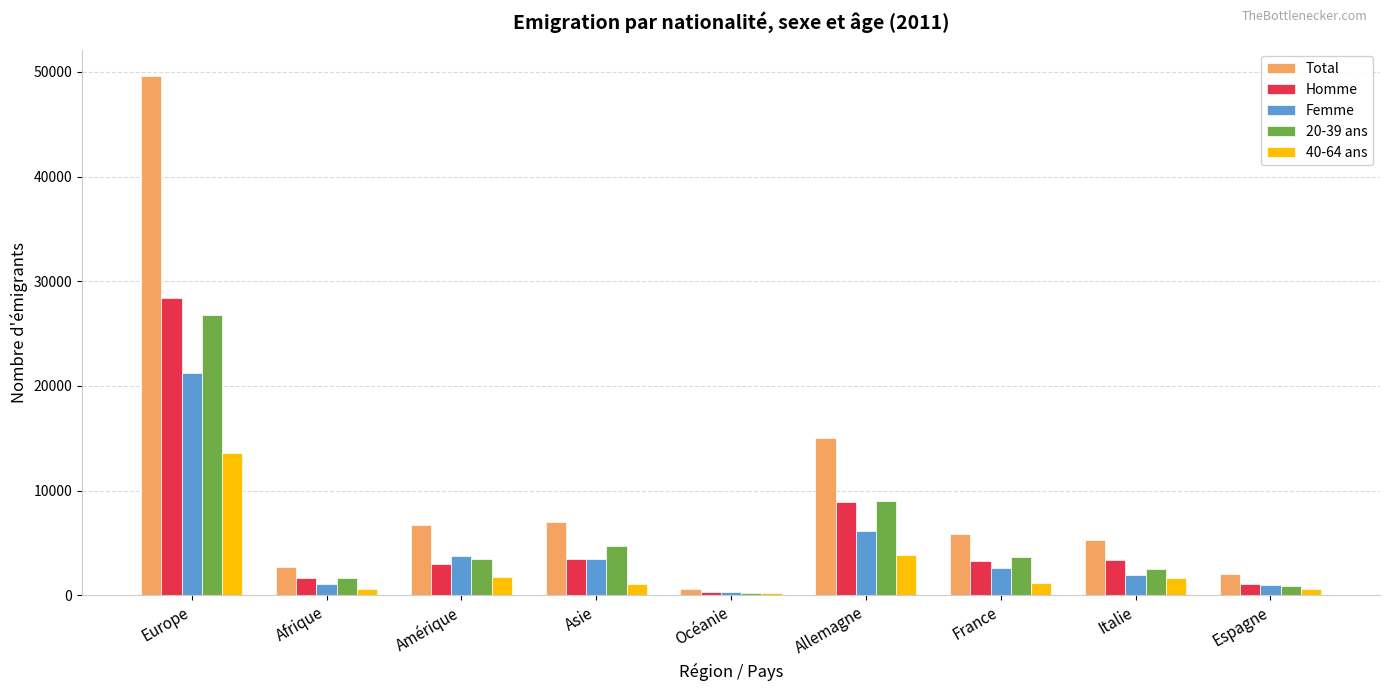

Are the bars grouped side by side (vs. stacked)?

Yes